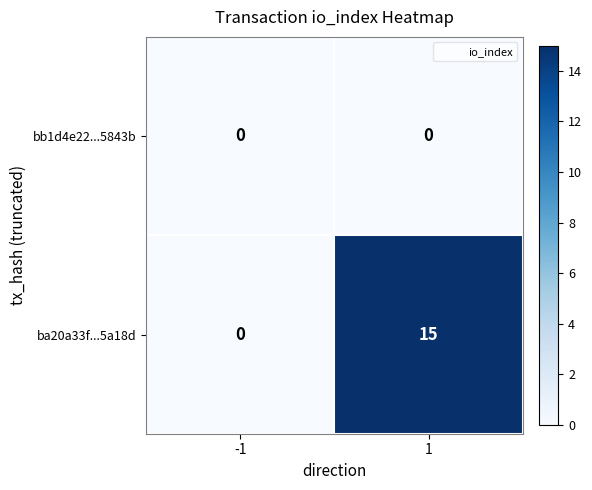

What is the total value across all series at 1?

15